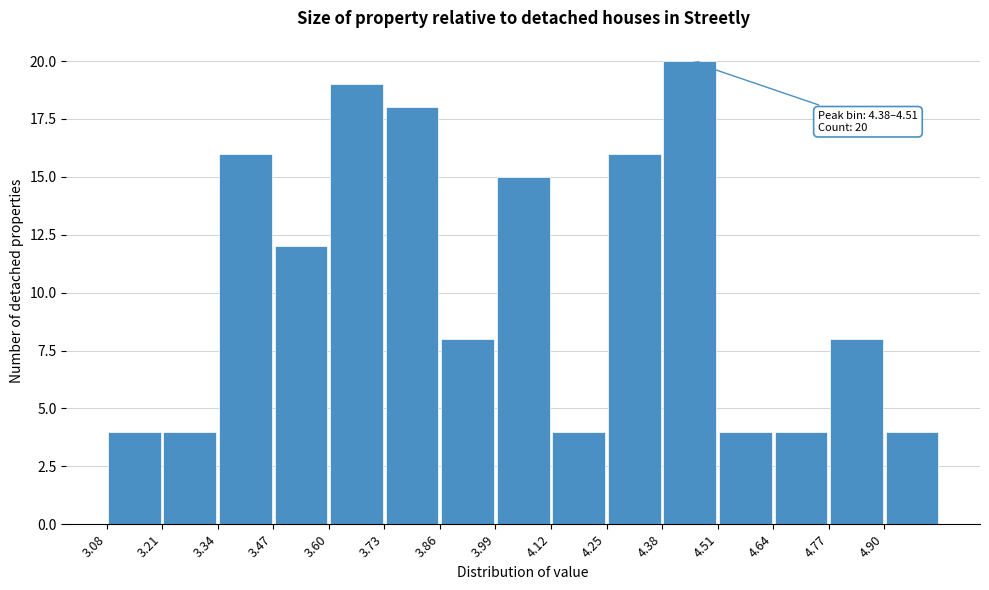

Which range on the x-axis has the tallest bar?

4.38 to 4.51